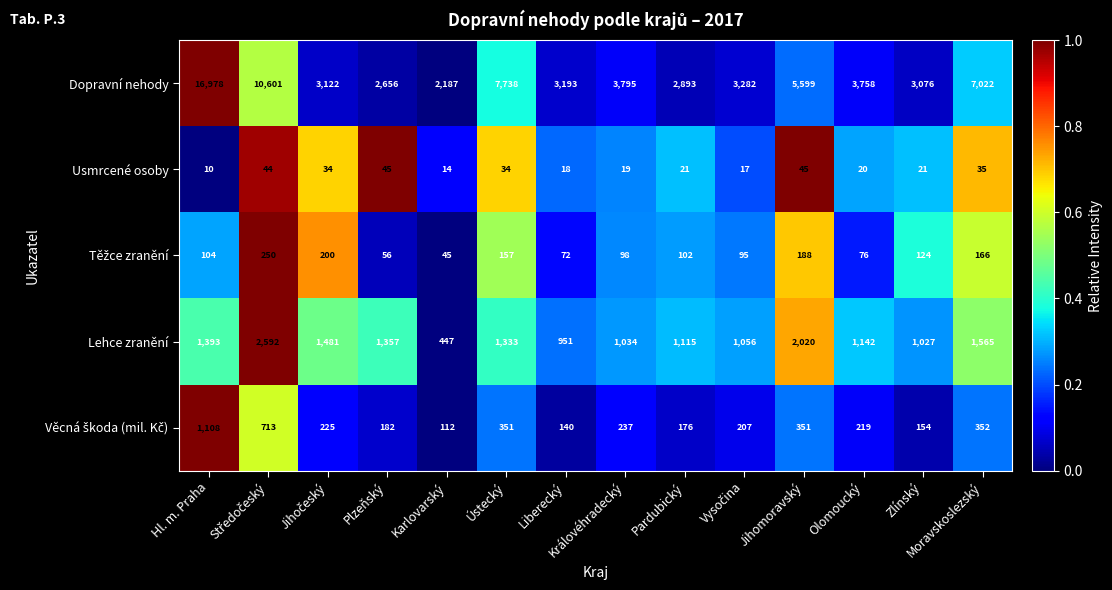

At which category does the chart reach its peak across all series?

Hl. m. Praha